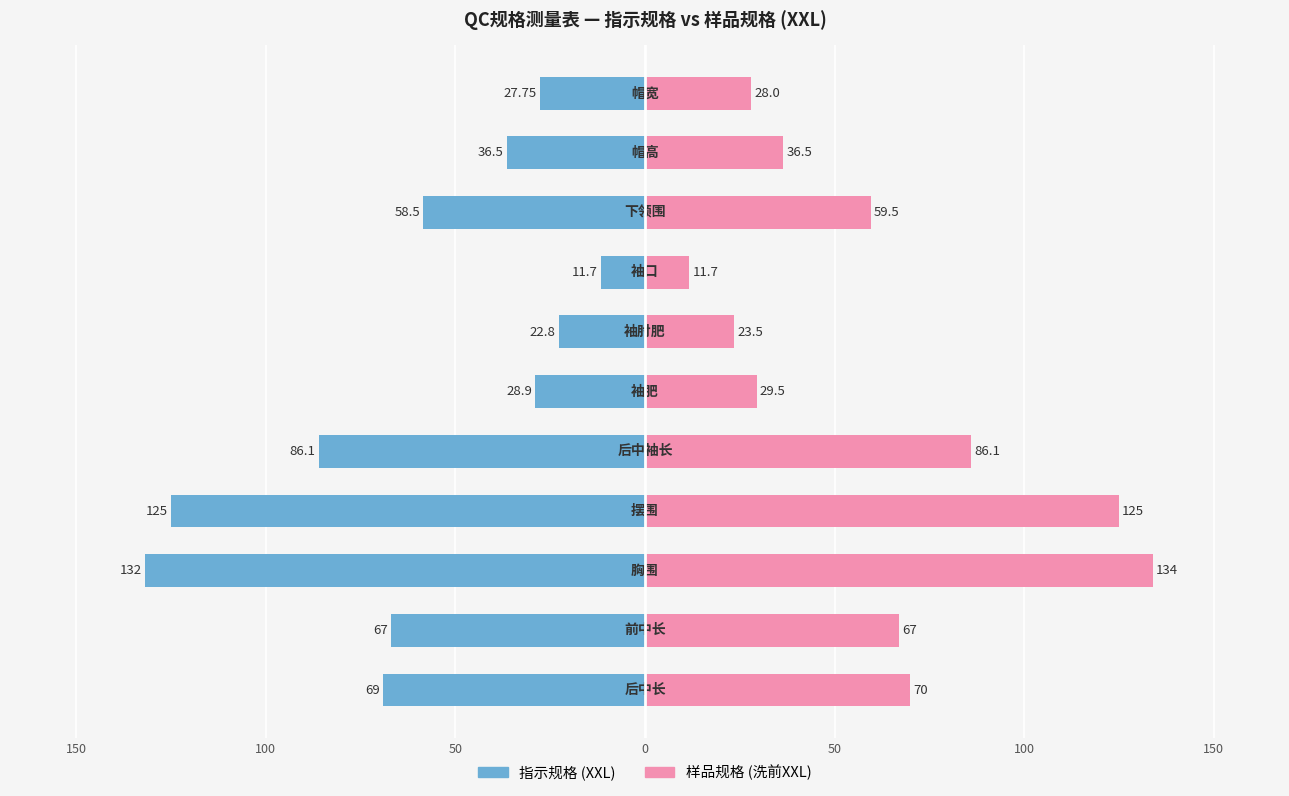

How many series are shown in this chart?

2